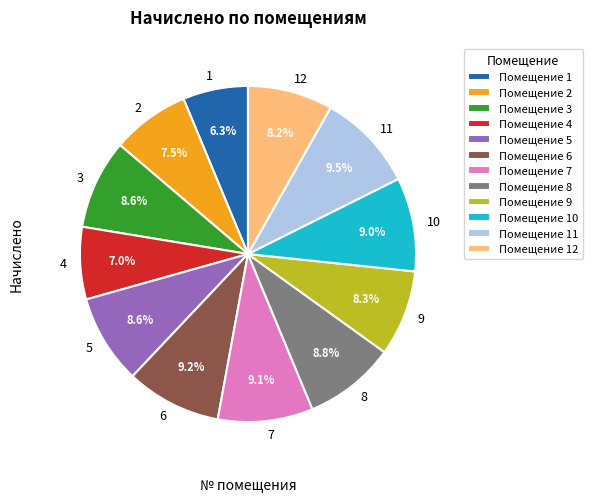

Is there any slice that represents more than half of the pie?

No